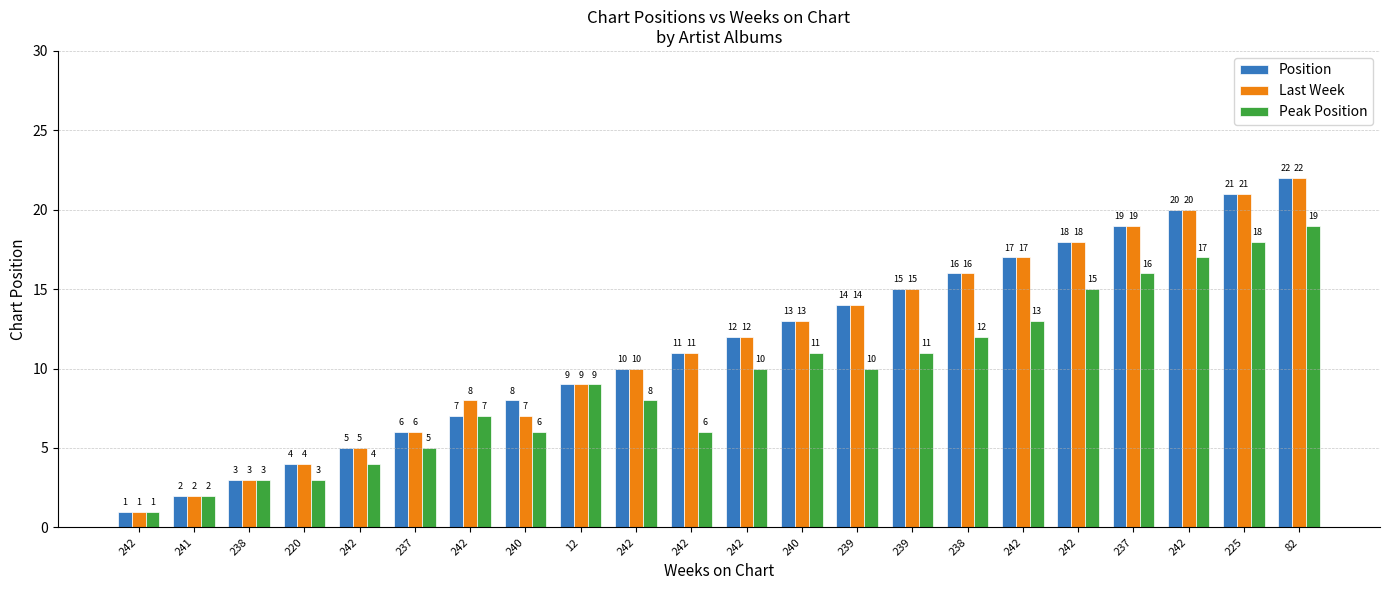

How many bars are there in each group?

3